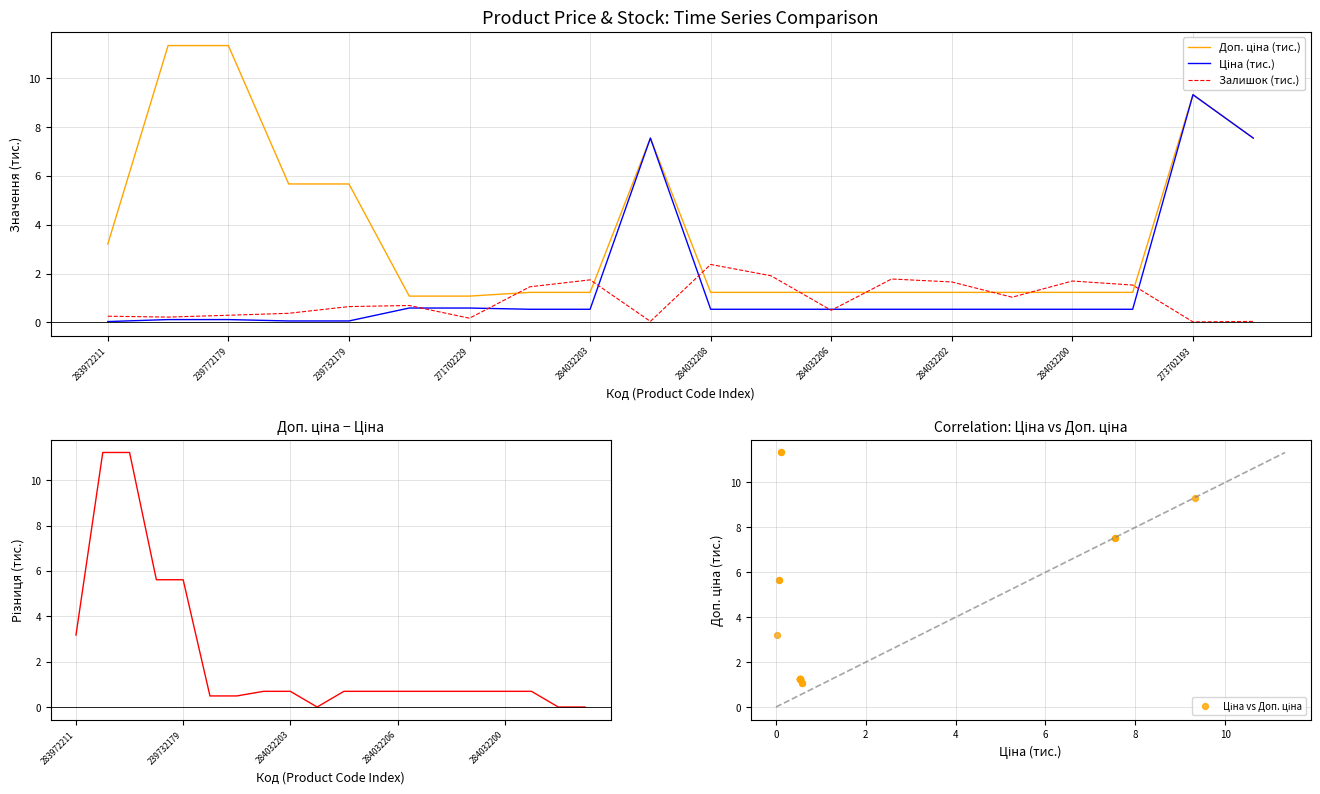

Which series has the largest total across all categories?

Доп. ціна (тис.)